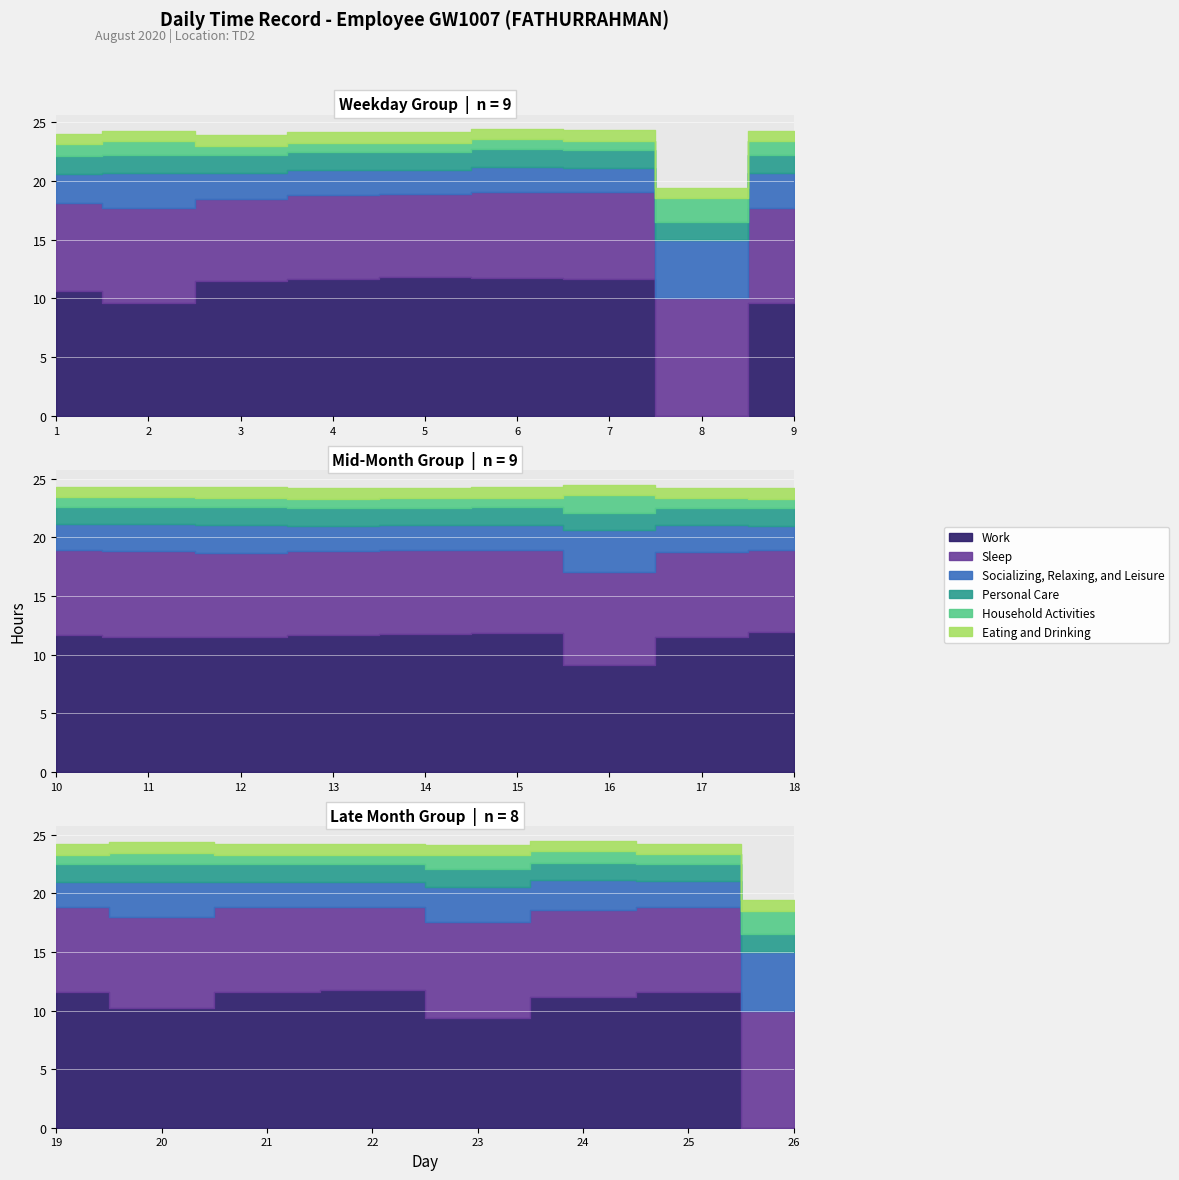

At which label is Socializing, Relaxing, and Leisure closest to 3?

2